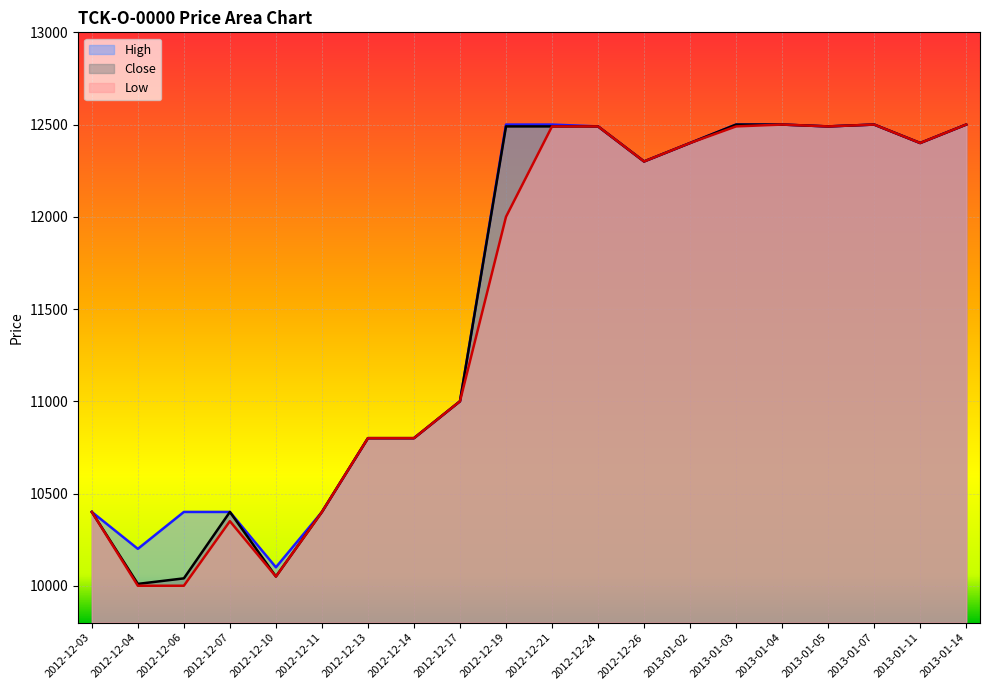

What is the total value across all series at 2012-12-04?

30210